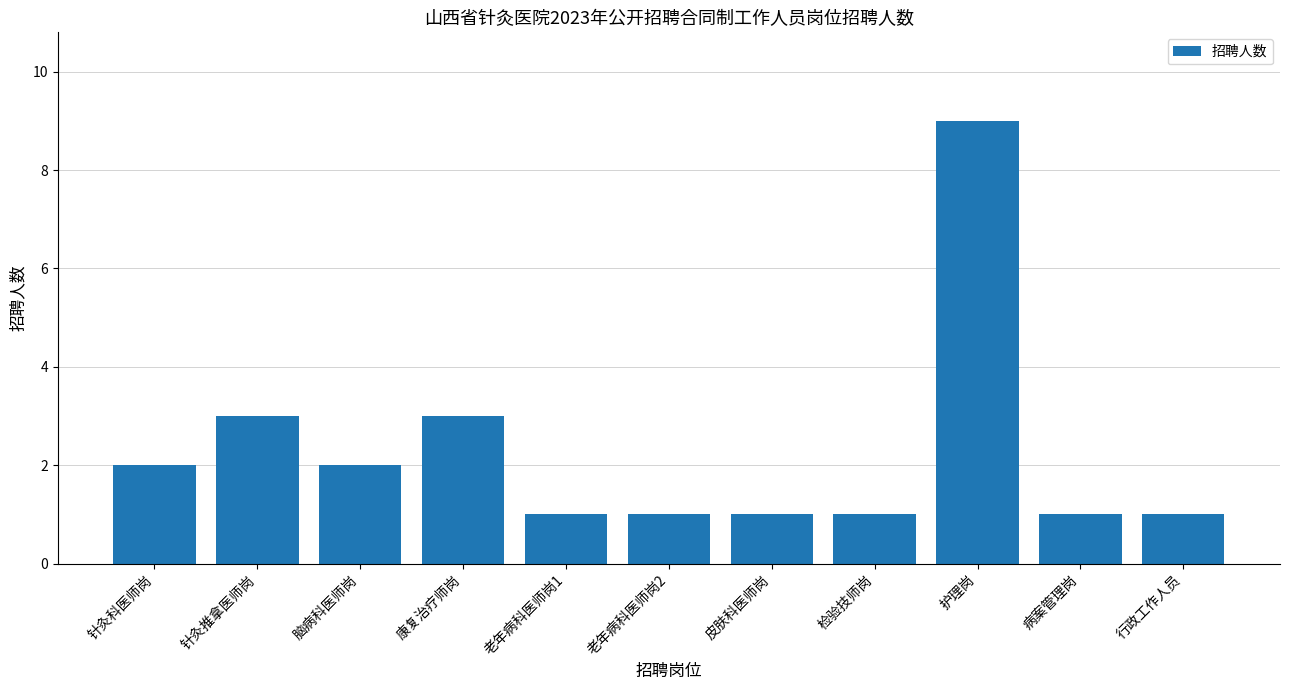

Does the chart contain stacked bars?

No